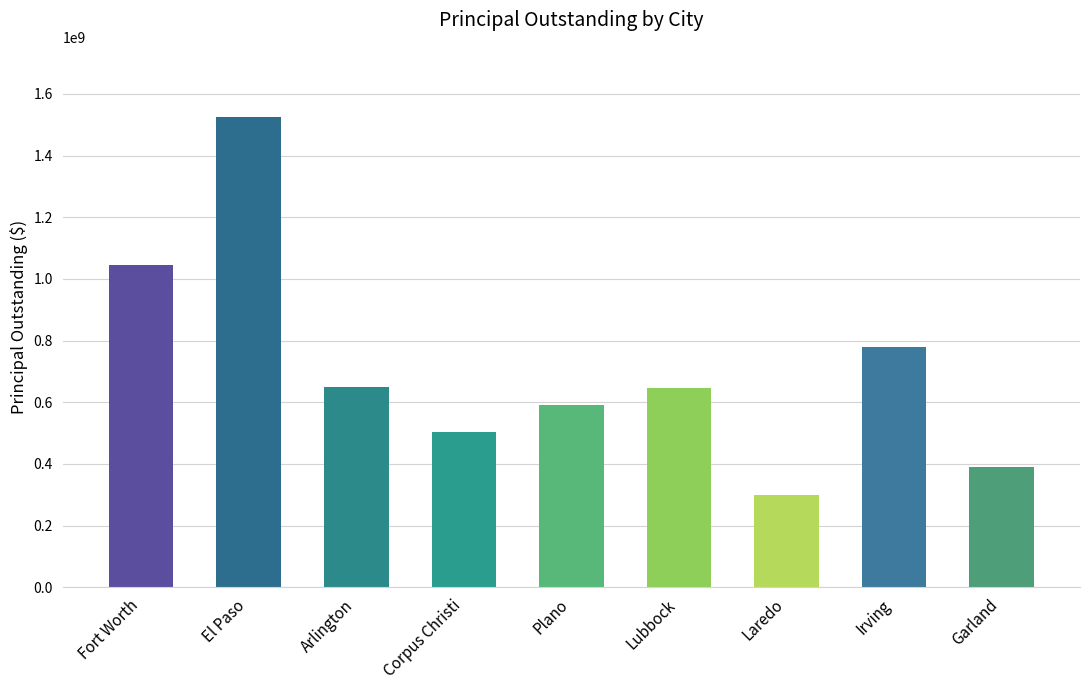

At which label does the data first exceed 646225000?

Fort Worth